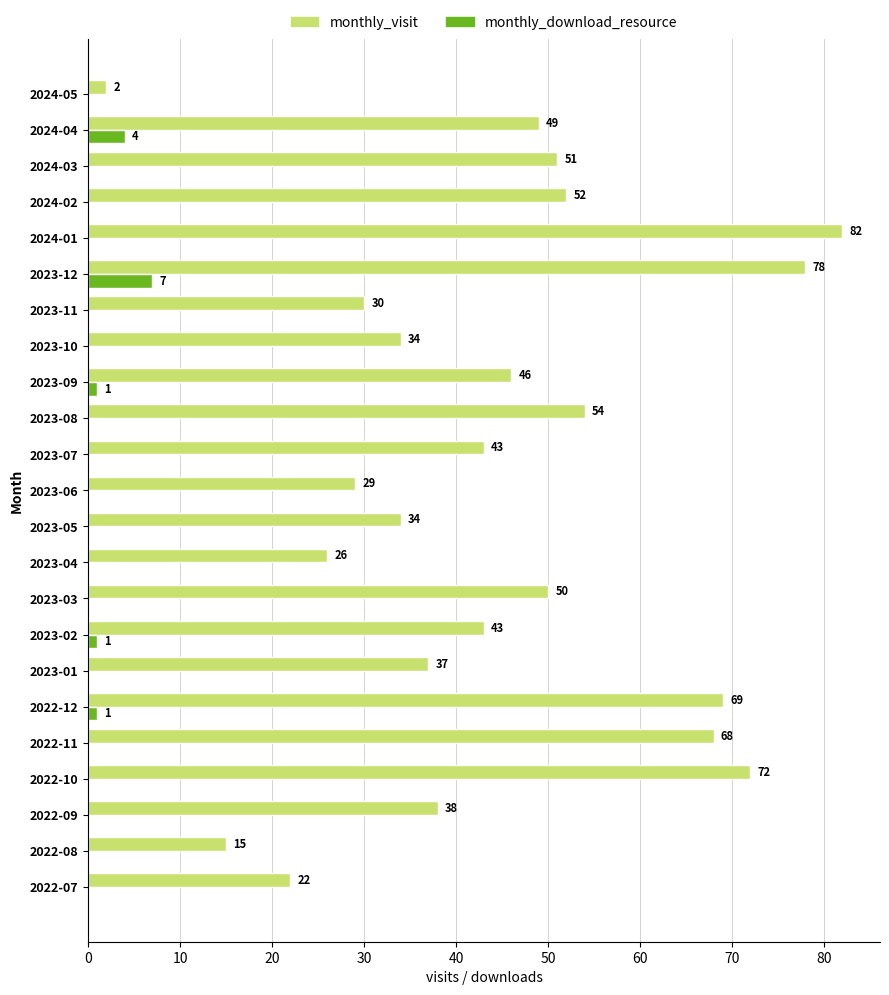

At which category is the sum across all series the highest?

2023-12